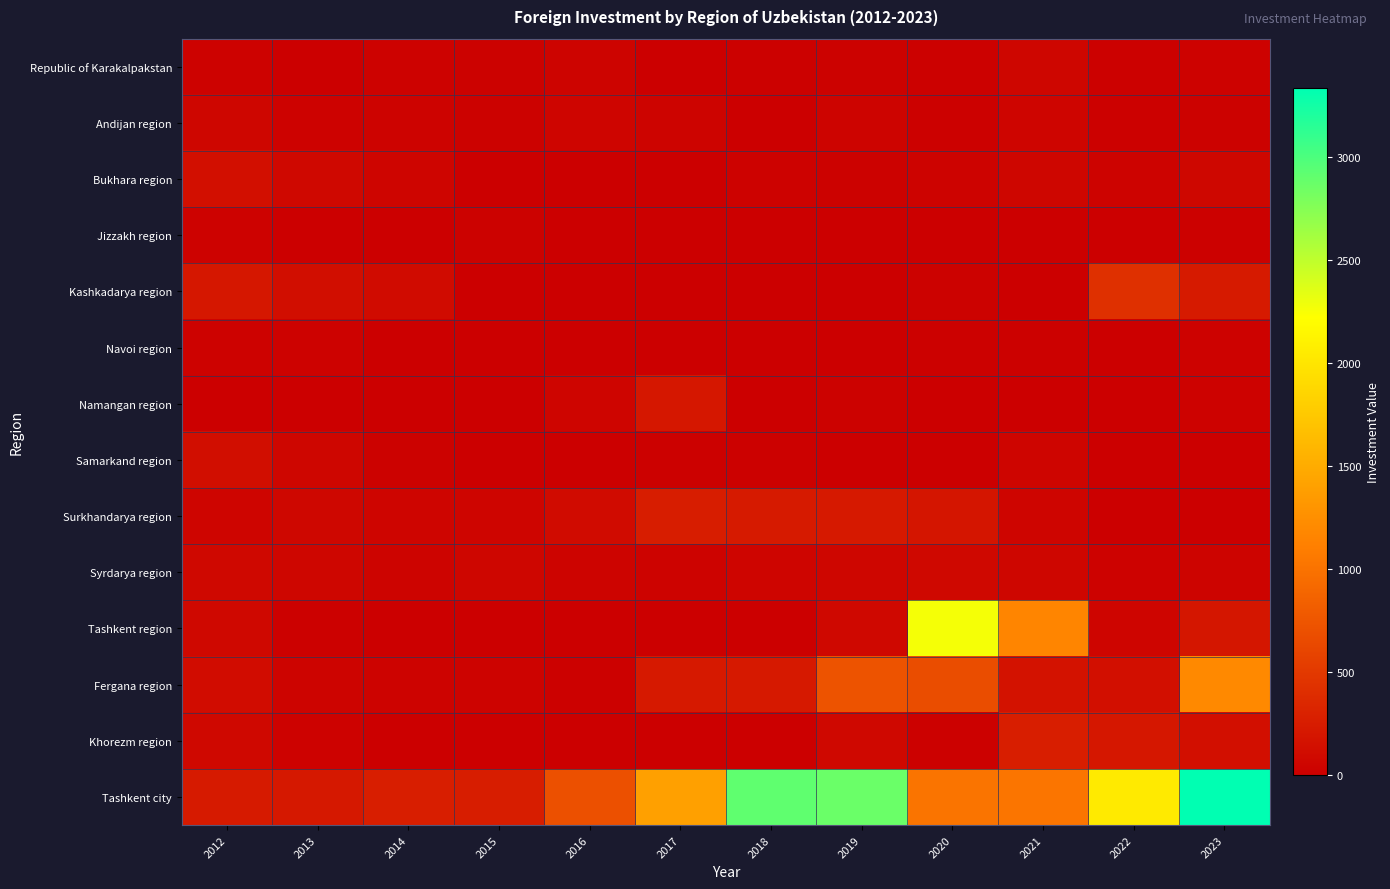

List the series in order of their peak value, highest first.

Tashkent city, Tashkent region, Fergana region, Kashkadarya region, Khorezm region, Surkhandarya region, Namangan region, Bukhara region, Samarkand region, Syrdarya region, Andijan region, Republic of Karakalpakstan, Navoi region, Jizzakh region